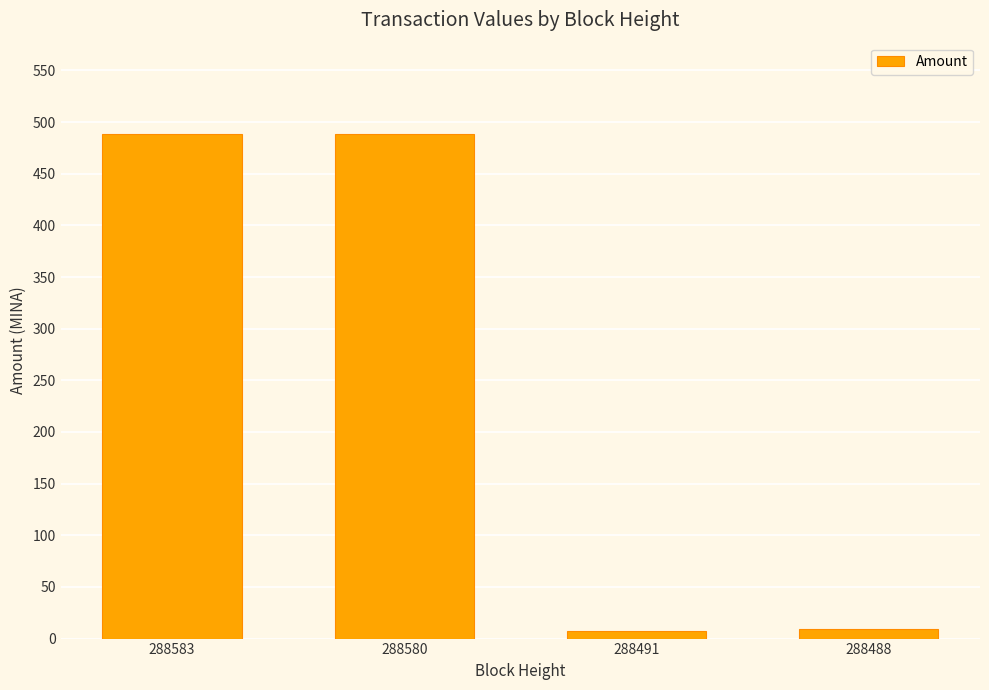

What is the average value?

248.5